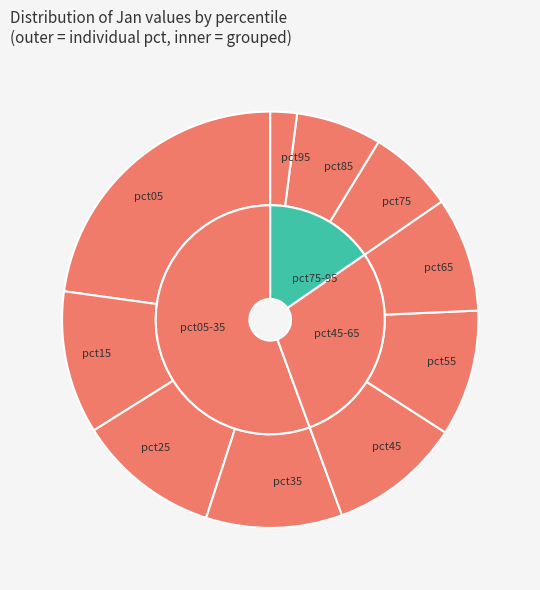

How many segments does this pie chart have?

10